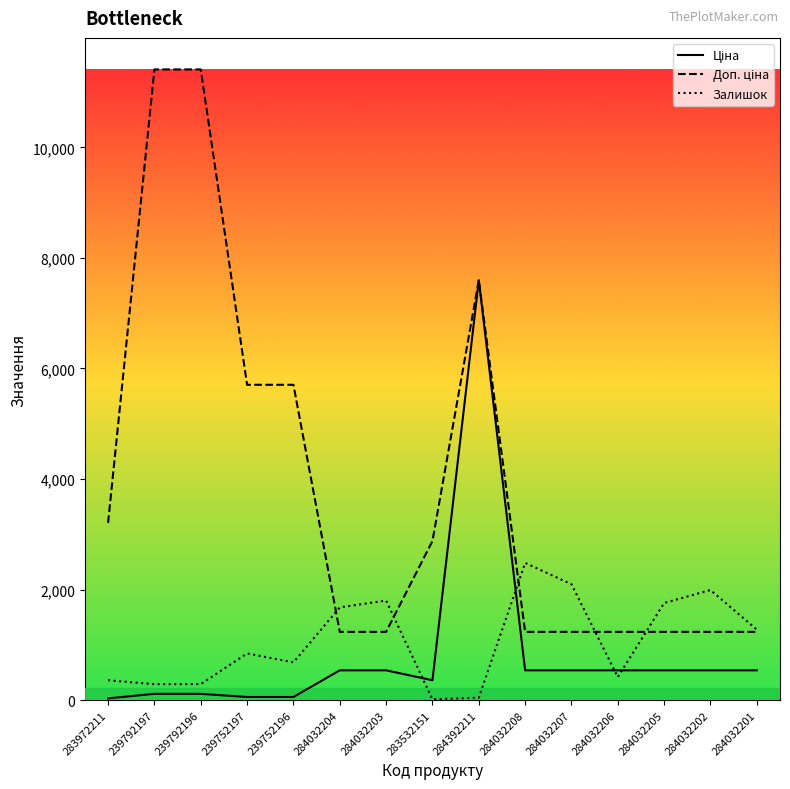

What is the maximum value shown in the chart?

11410.0